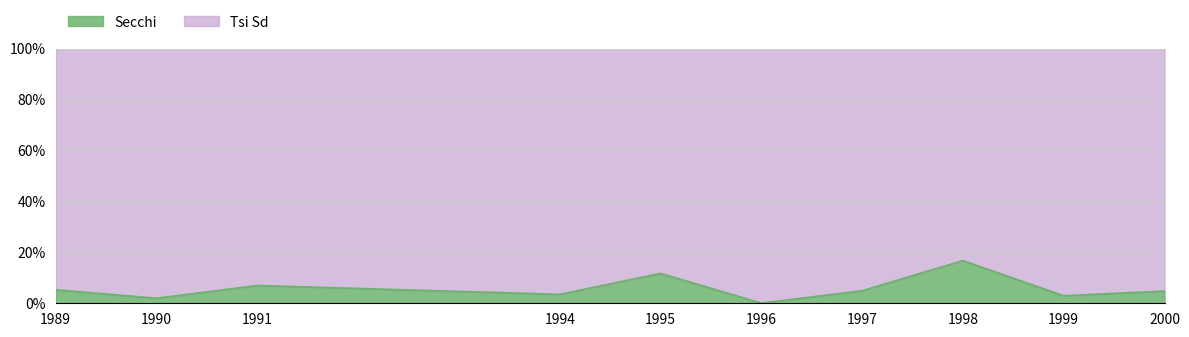

Reading right to left, transcribe all the data shown in this chart.

2000=4.7	1999=2.9	1998=16.7	1997=4.8	1996=0.0	1995=11.7	1994=3.4	1991=6.9	1990=1.9	1989=5.2